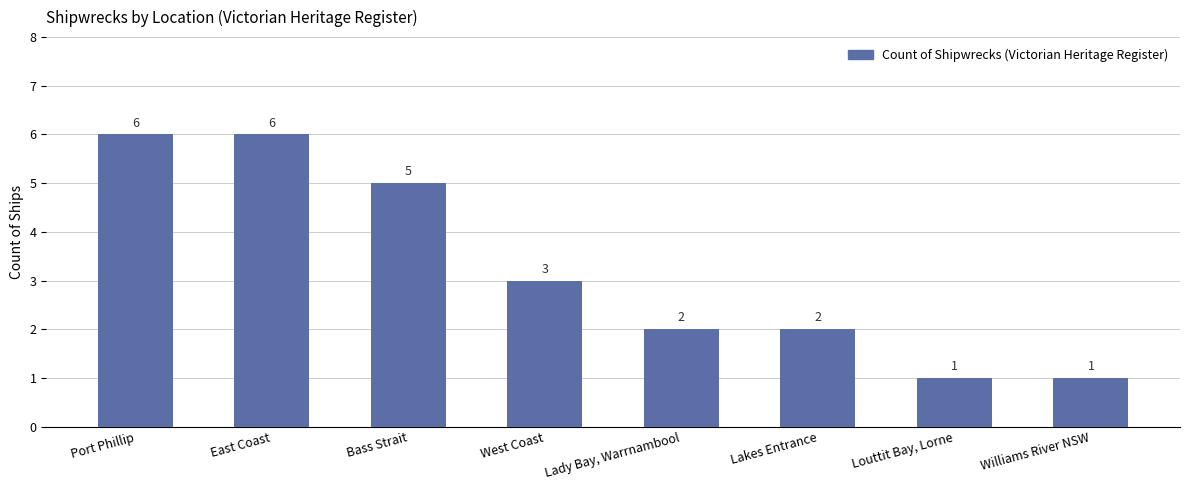

Reading left to right, extract all data points from this chart.

Port Phillip=6	East Coast=6	Bass Strait=5	West Coast=3	Lady Bay, Warrnambool=2	Lakes Entrance=2	Louttit Bay, Lorne=1	Williams River NSW=1